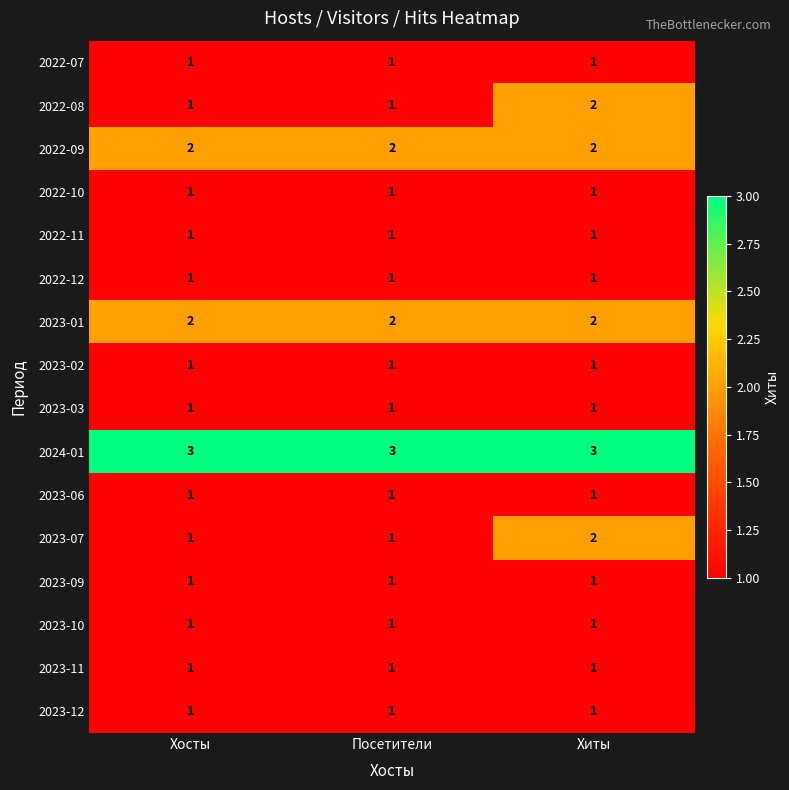

What is the sum of all 2023-02 values?

3